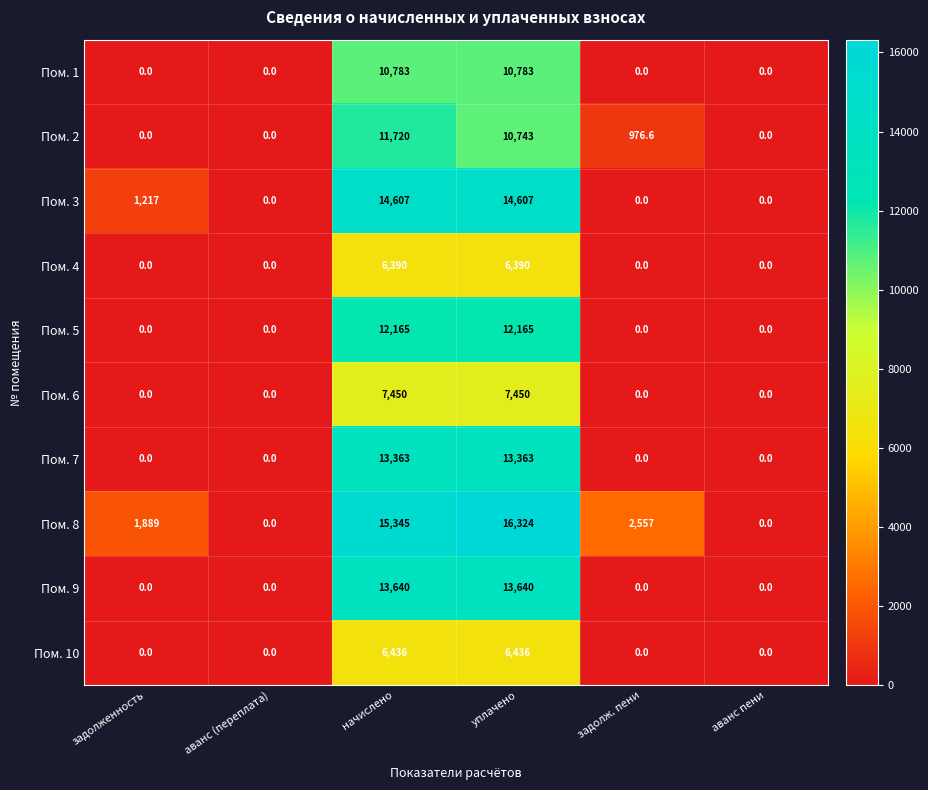

What is the sum of all Пом. 3 values?

30431.0